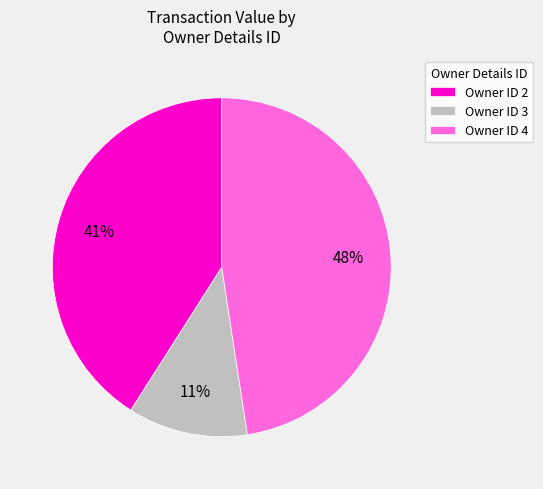

True or false: Owner ID 4 accounts for 55% of the total.

False